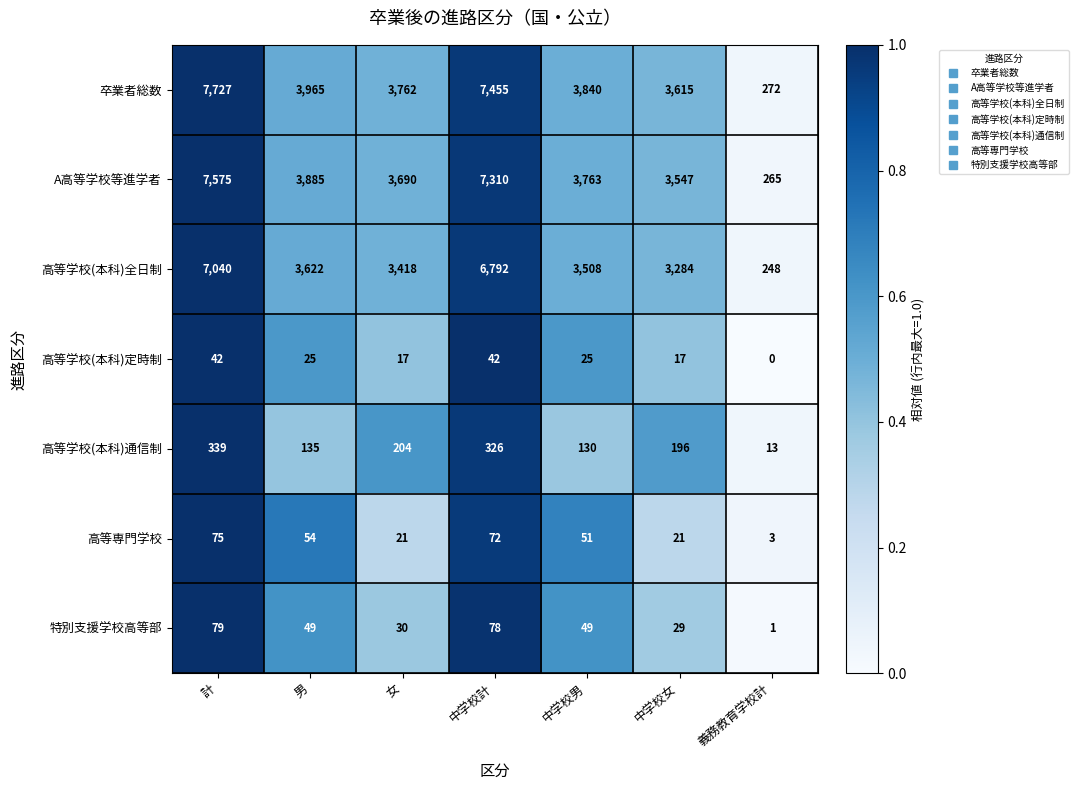

What is the sum of the 高等学校(本科)定時制 values at 計 and 義務教育学校計?

42